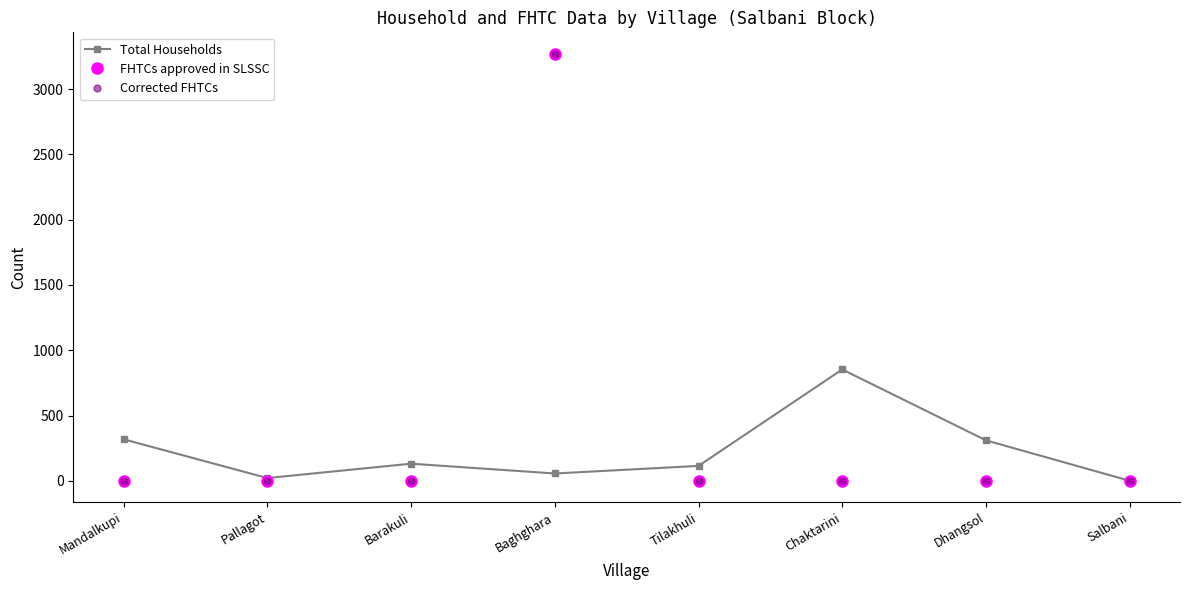

At which category is the sum across all series the highest?

Baghghara